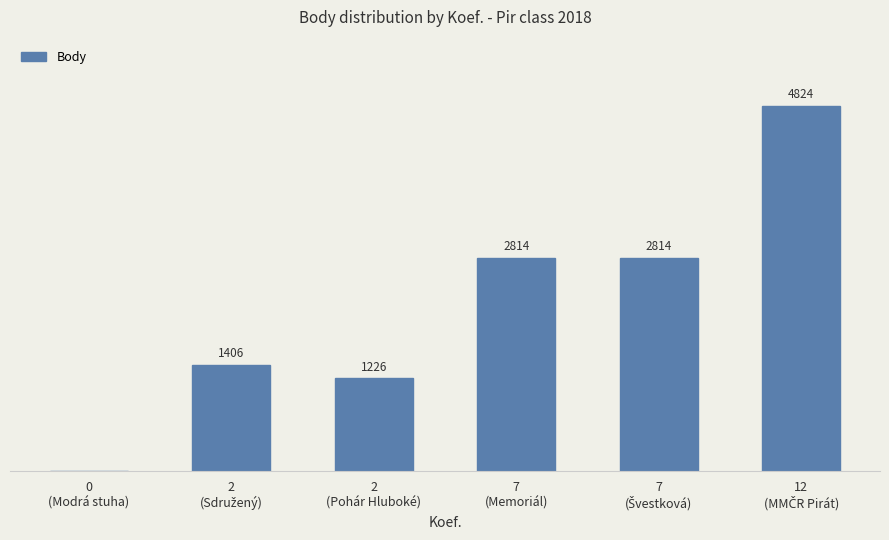

Is it true that the value at 0
(Modrá stuha) is 0?

True